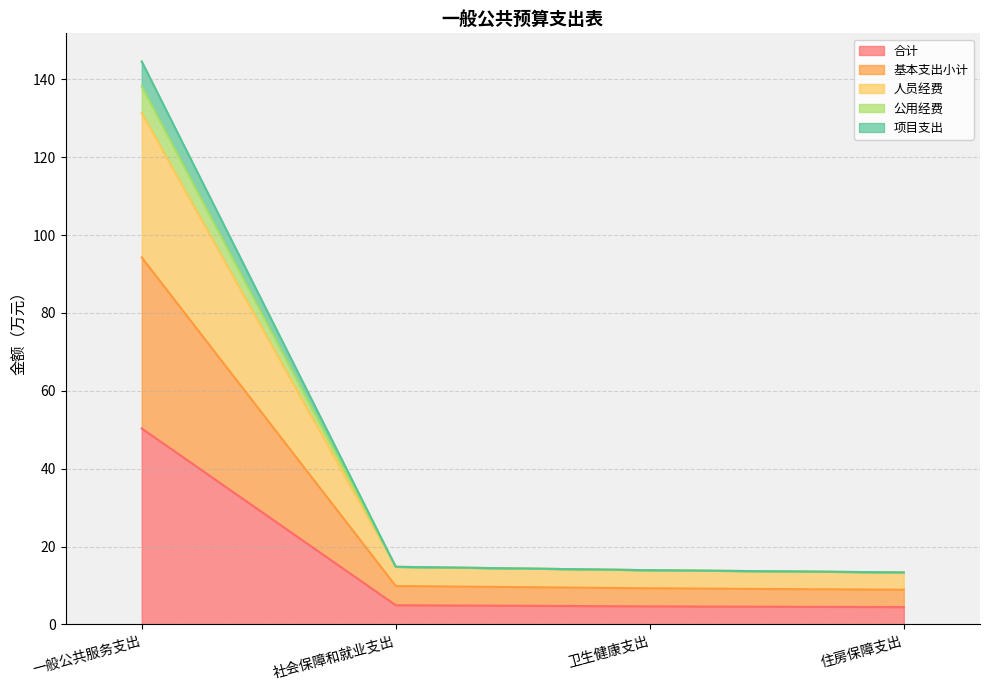

Count the number of categories in the chart.

4